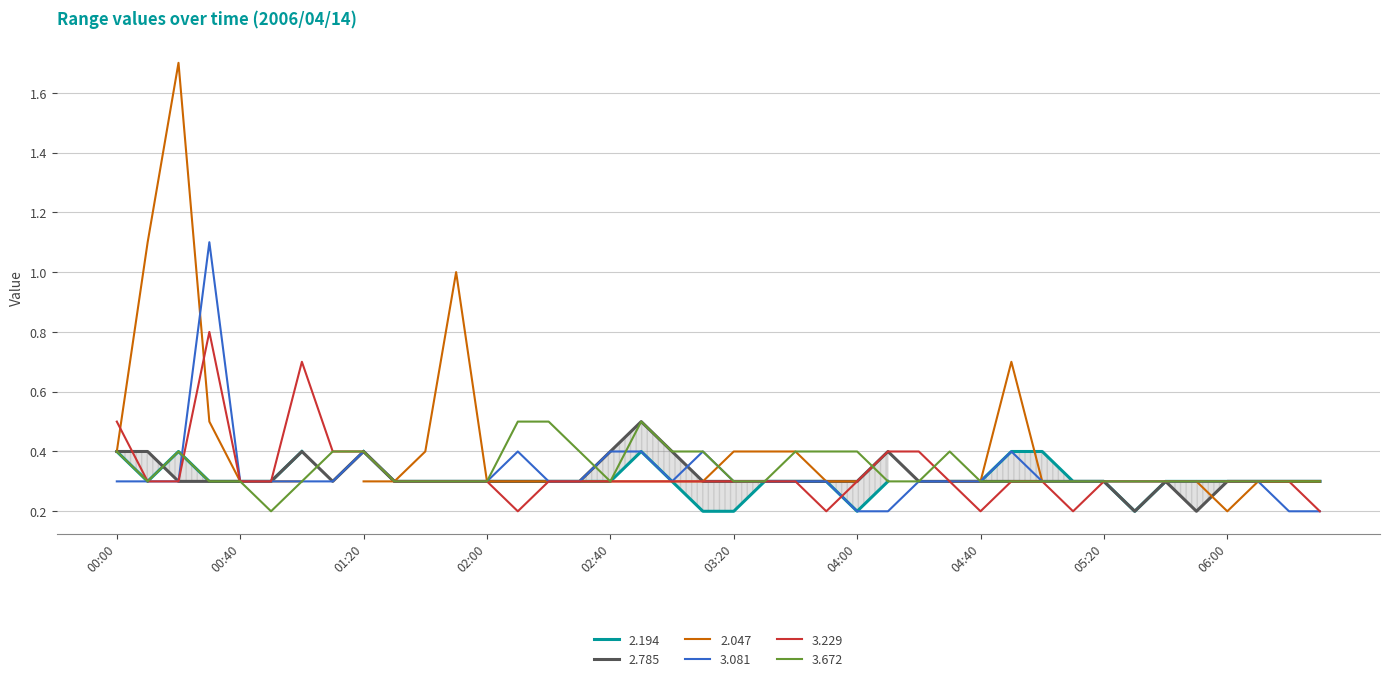

The 2.785 series shows 0.3 at 03:20. True or false?

True